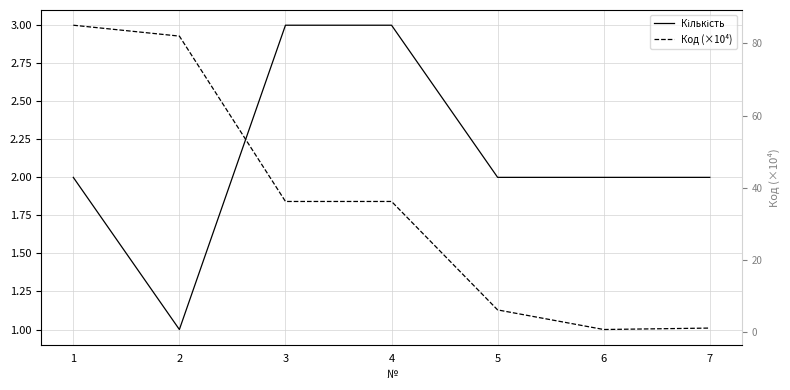

What is the difference between the Кількість values at 4 and 5?

1.0